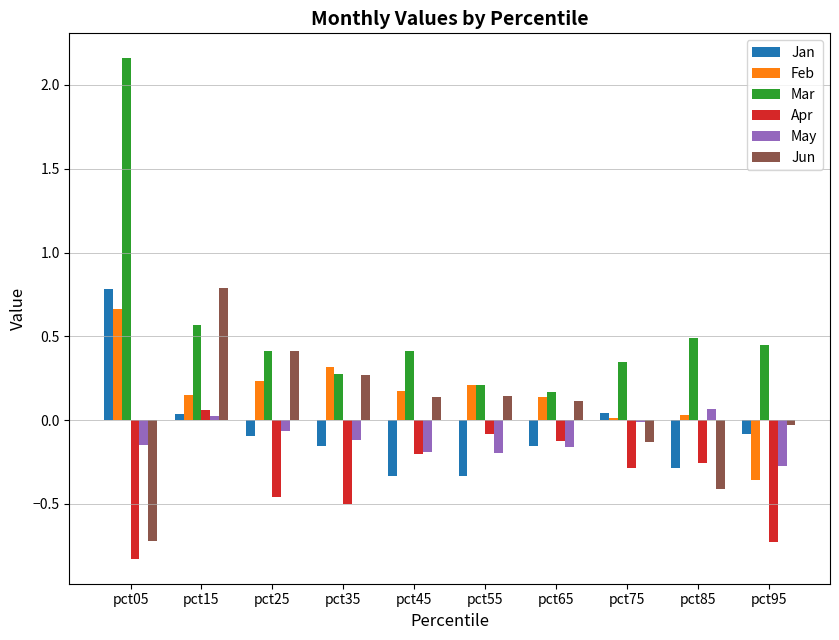

Between pct05 and pct25, which series saw the biggest shift?

Mar